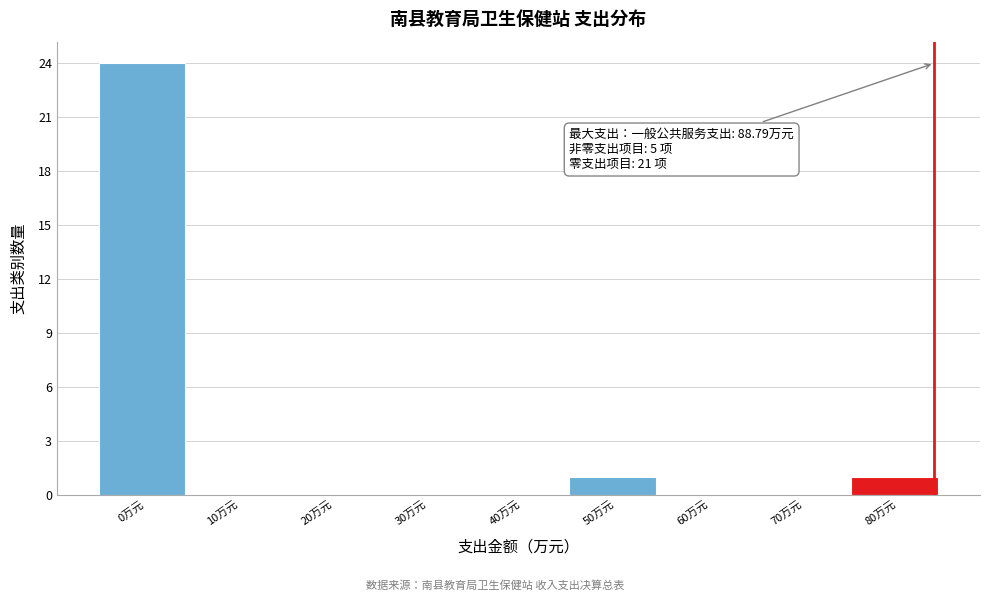

Reading left to right, what are all the values shown in this chart?

0万元=24	10万元=0	20万元=0	30万元=0	40万元=0	50万元=1	60万元=0	70万元=0	80万元=1